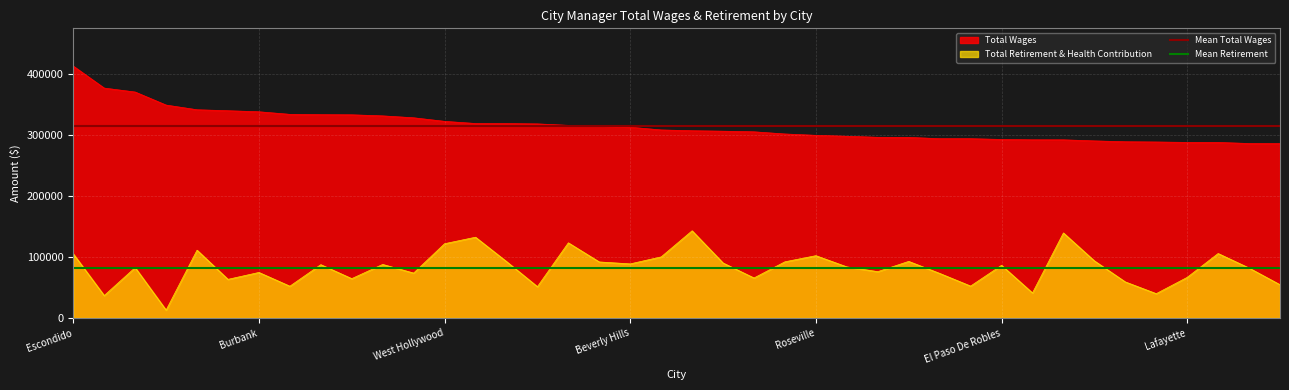

Read the Total Retirement & Health Contribution value at Burbank, to the nearest 10.

74720